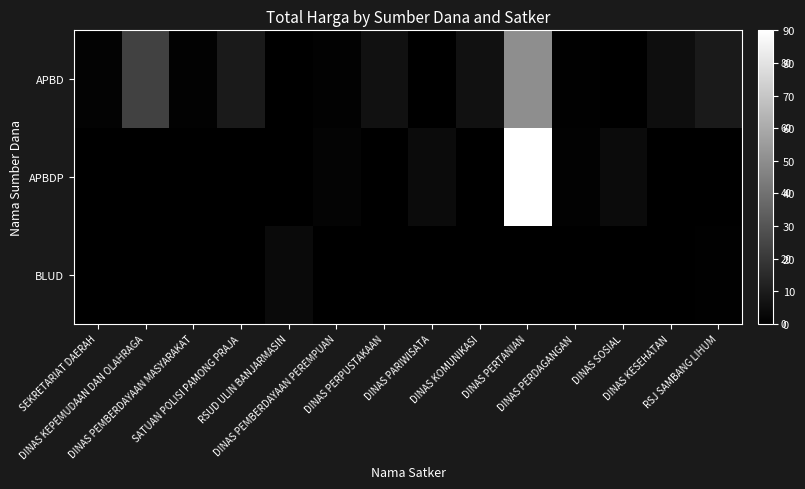

Rank the series by their maximum value, from highest to lowest.

APBDP, APBD, BLUD